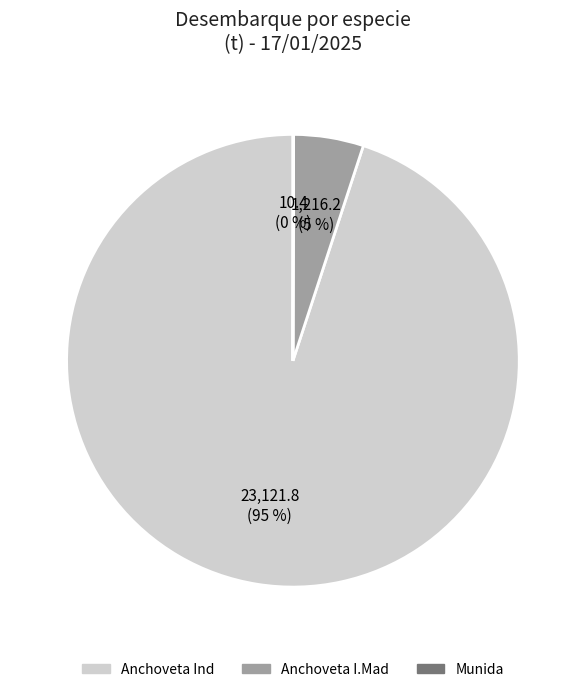

What is the ratio of the value at Anchoveta Ind to the value at Anchoveta I.Mad?

19.0